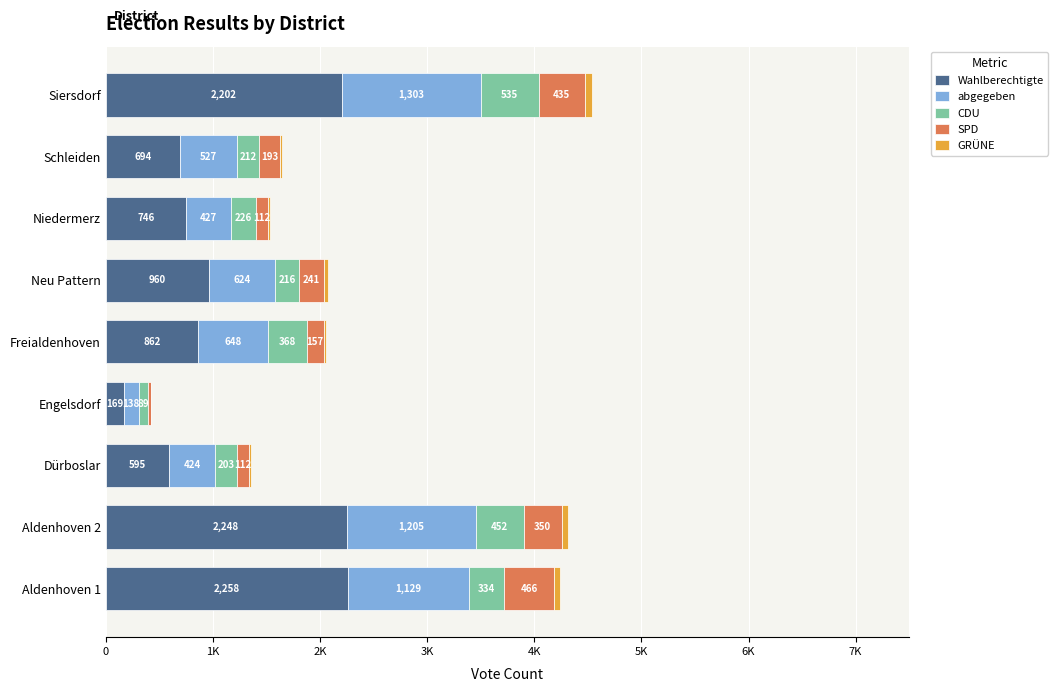

What are all the series names shown in the legend?

Wahlberechtigte, abgegeben, CDU, SPD, GRÜNE